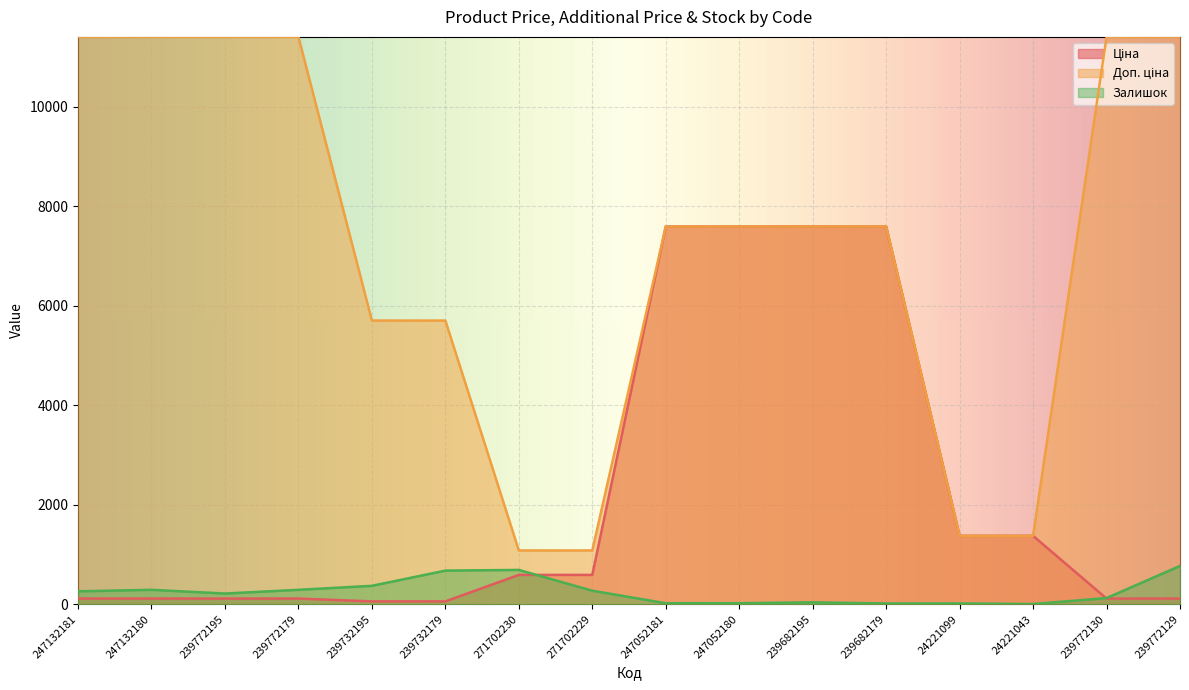

What is the sum of the Доп. ціна values at 24221099 and 239772195?

12785.0